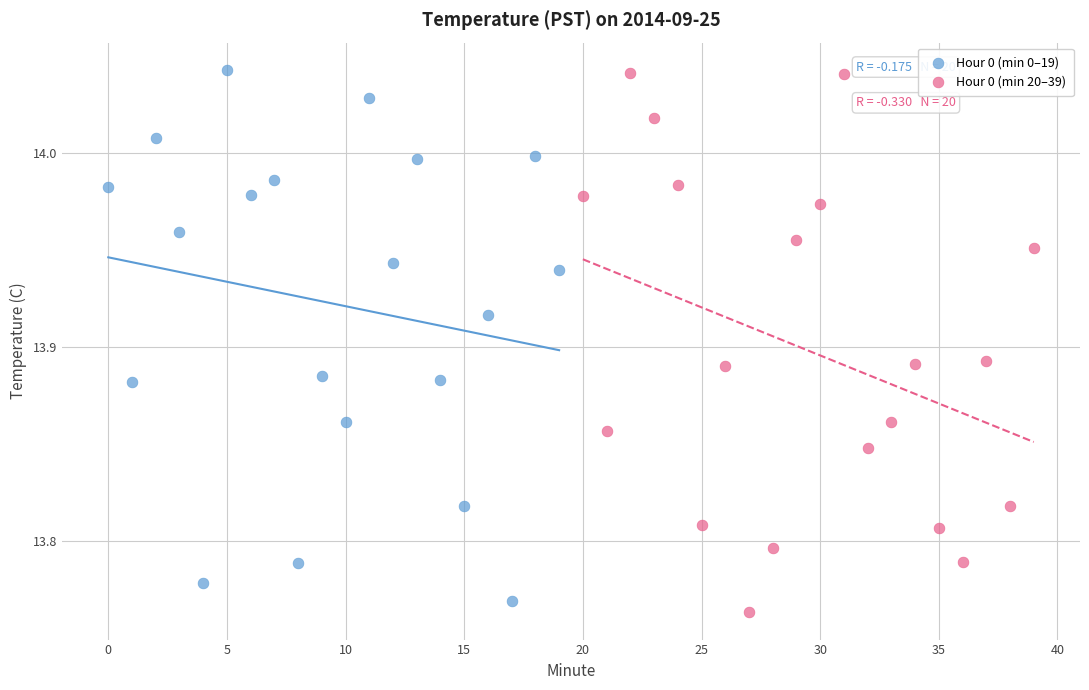

What are all the series names shown in the legend?

Hour 0 (min 0–19), Hour 0 (min 20–39)